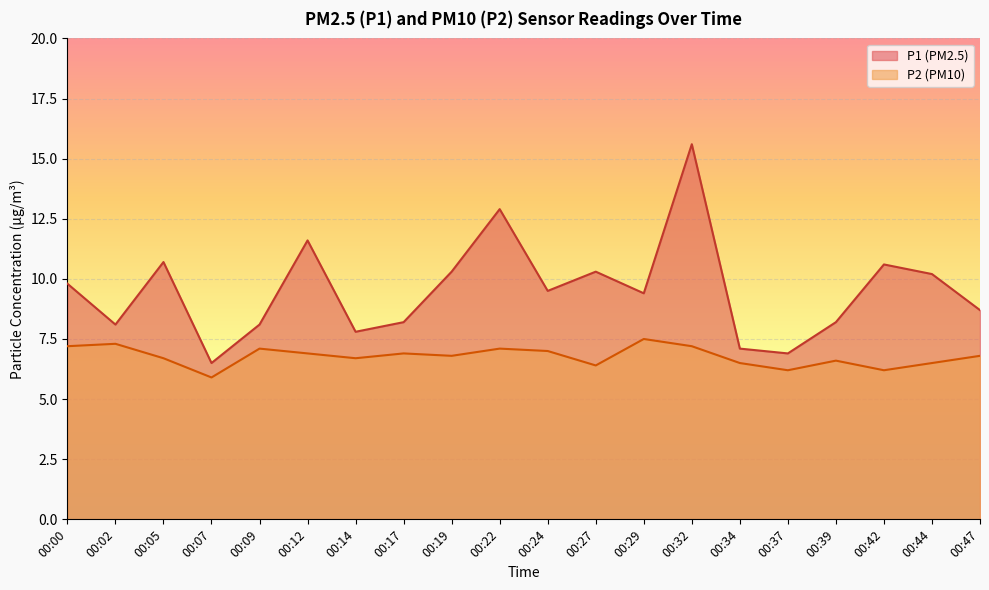

How many distinct data groups are displayed?

2